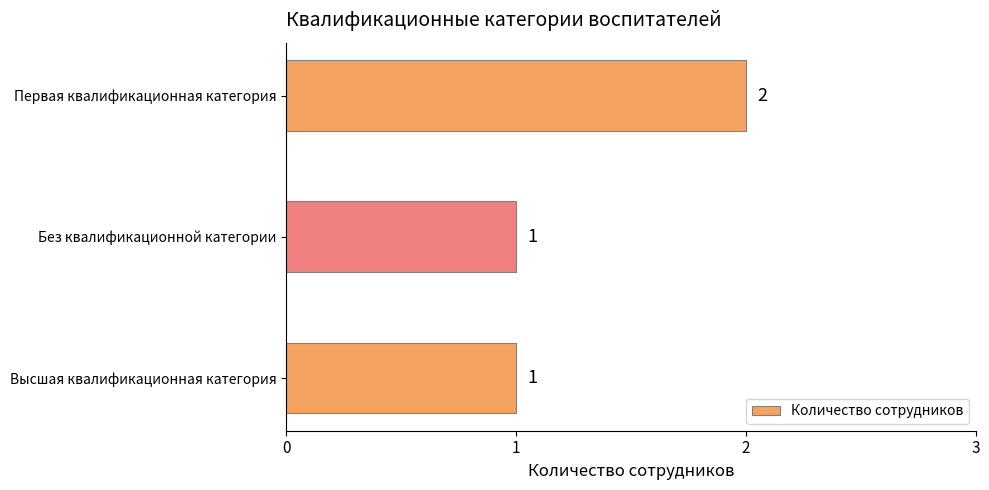

Does the chart contain any negative values?

No